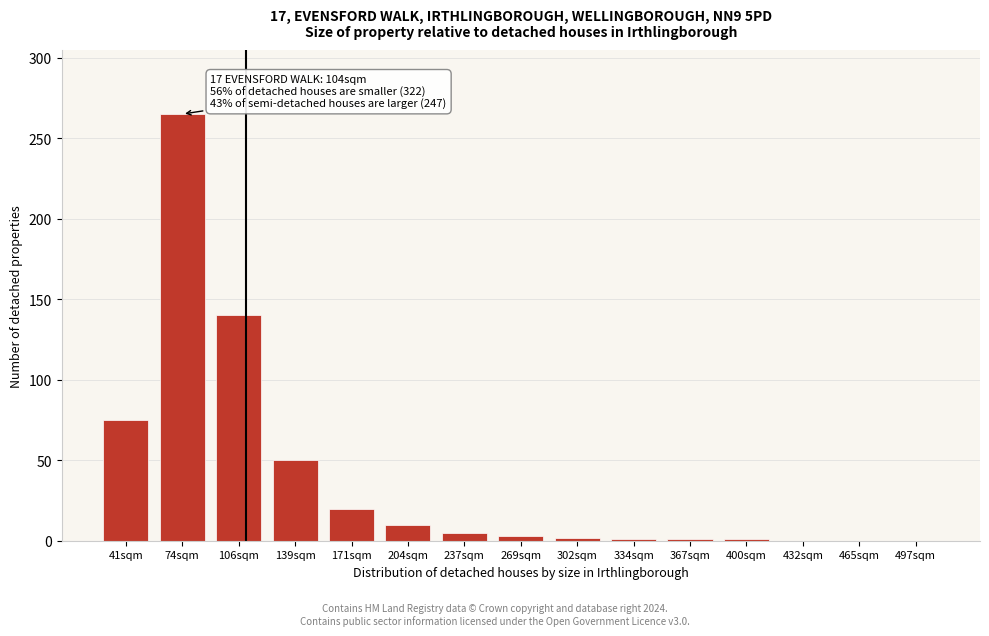

At which label is the value closest to 132?

106sqm